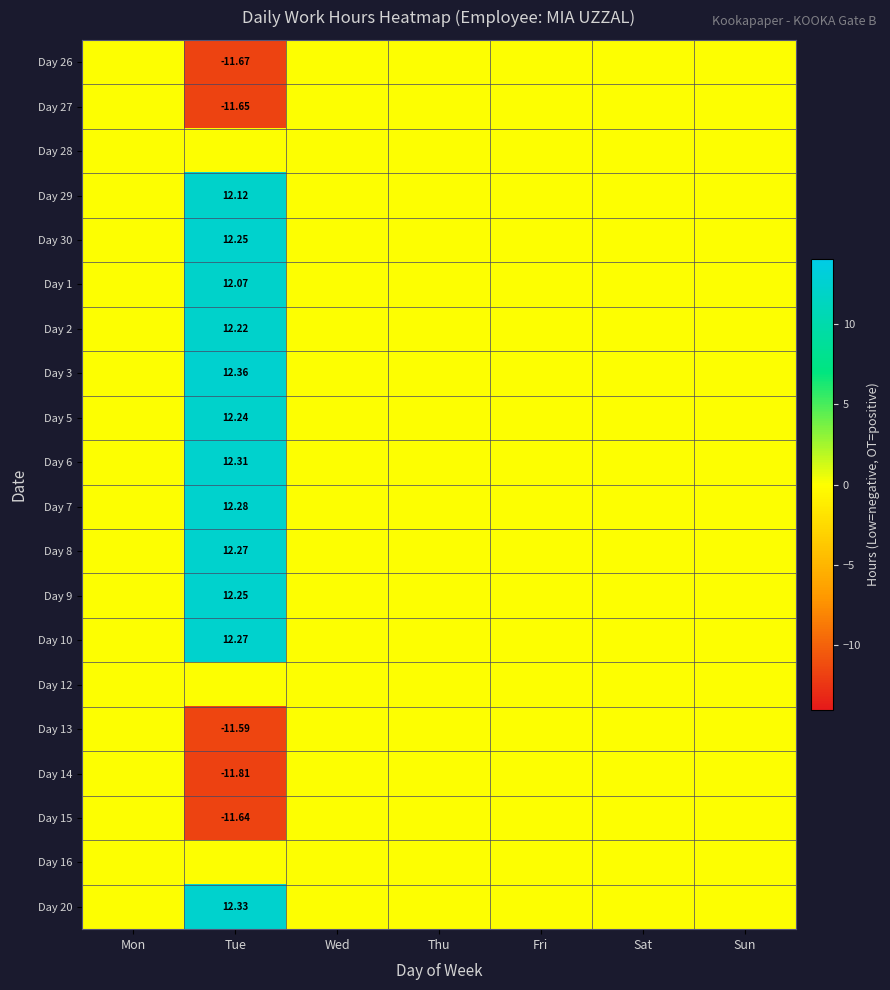

At which label is Day 28 closest to 0?

Mon